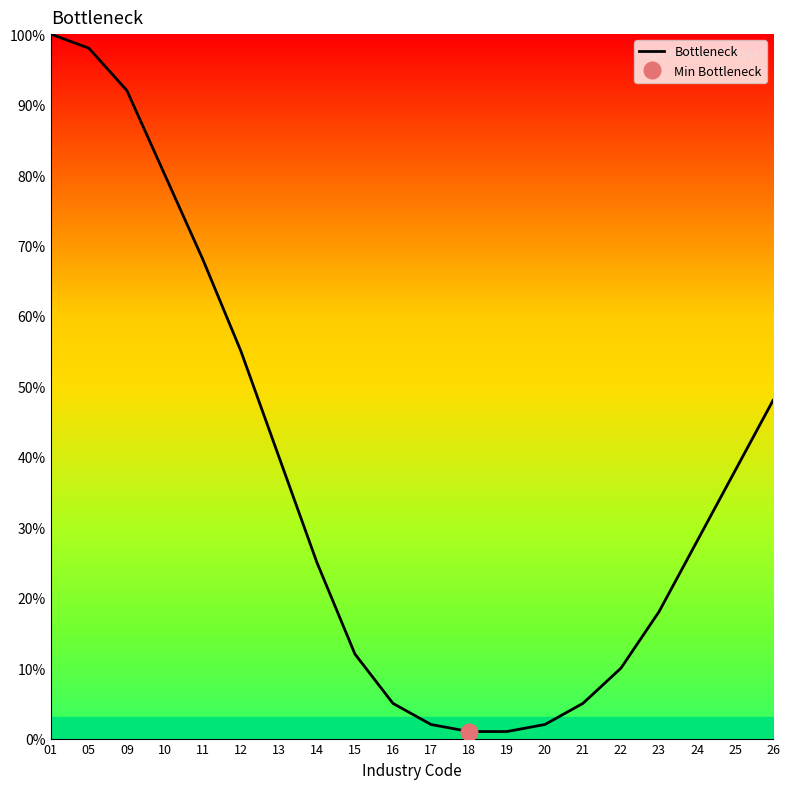

True or false: the data has more than 1 interior local peaks.

False